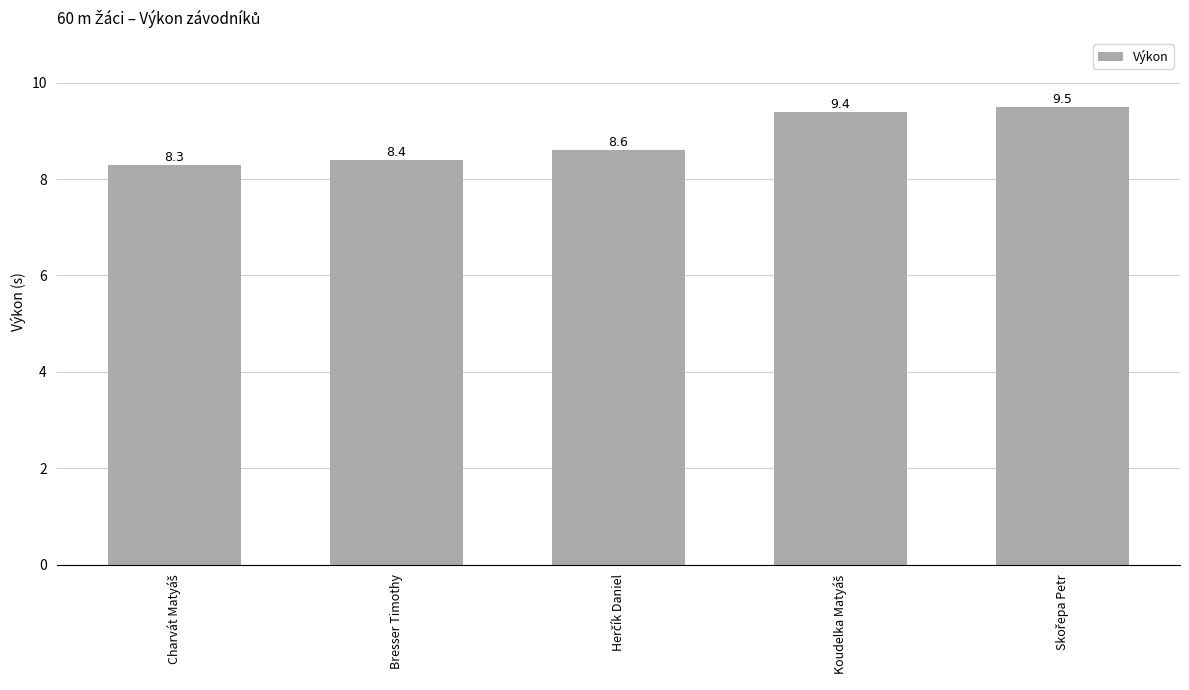

What is the smallest value displayed?

8.3